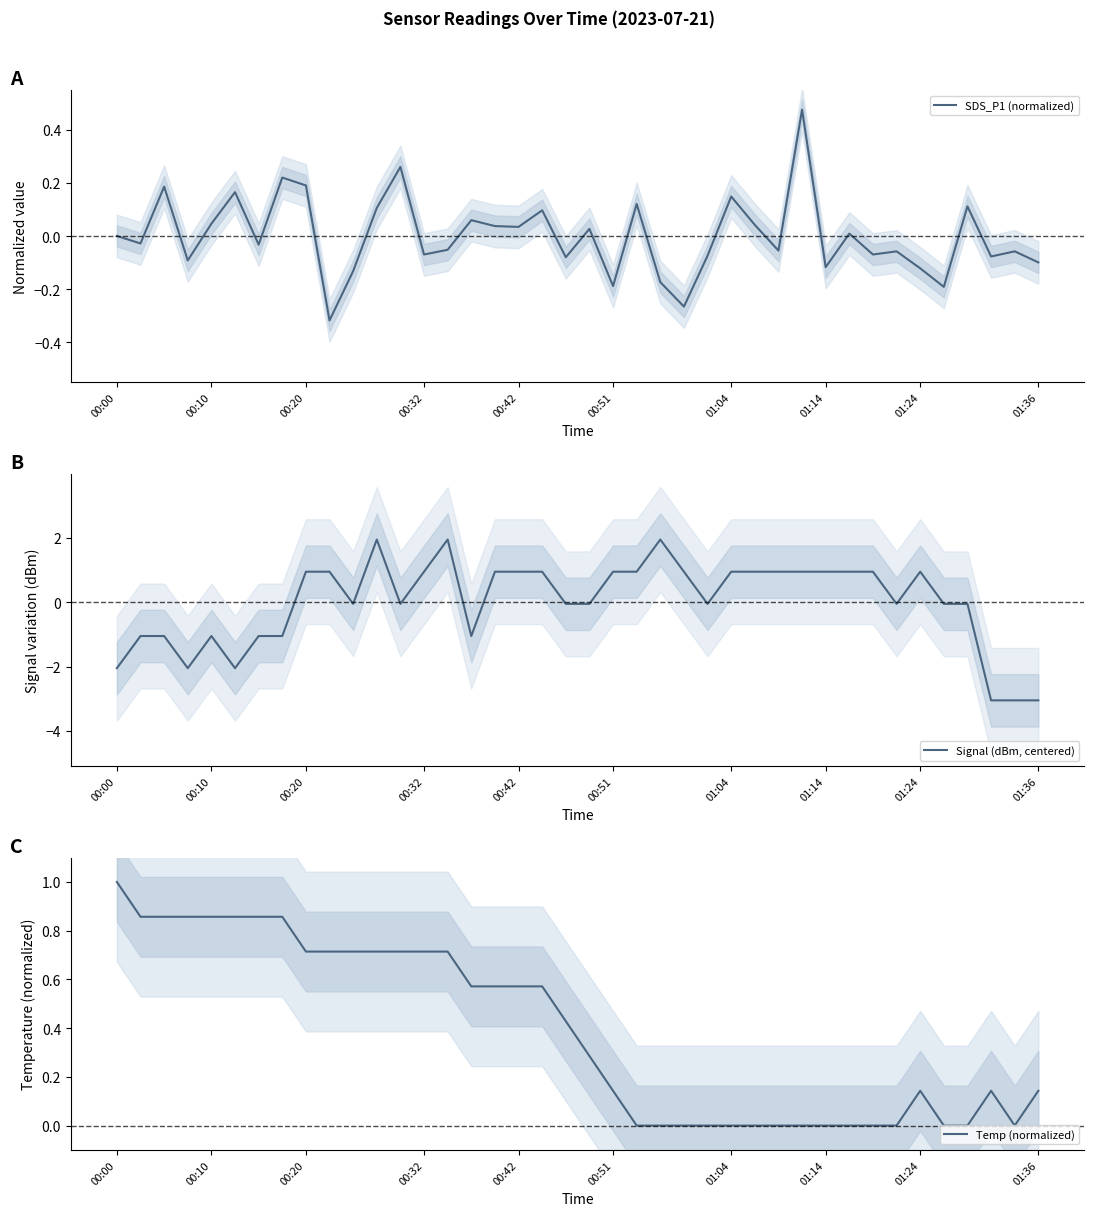

Which series has the largest total across all categories?

Temp (normalized)